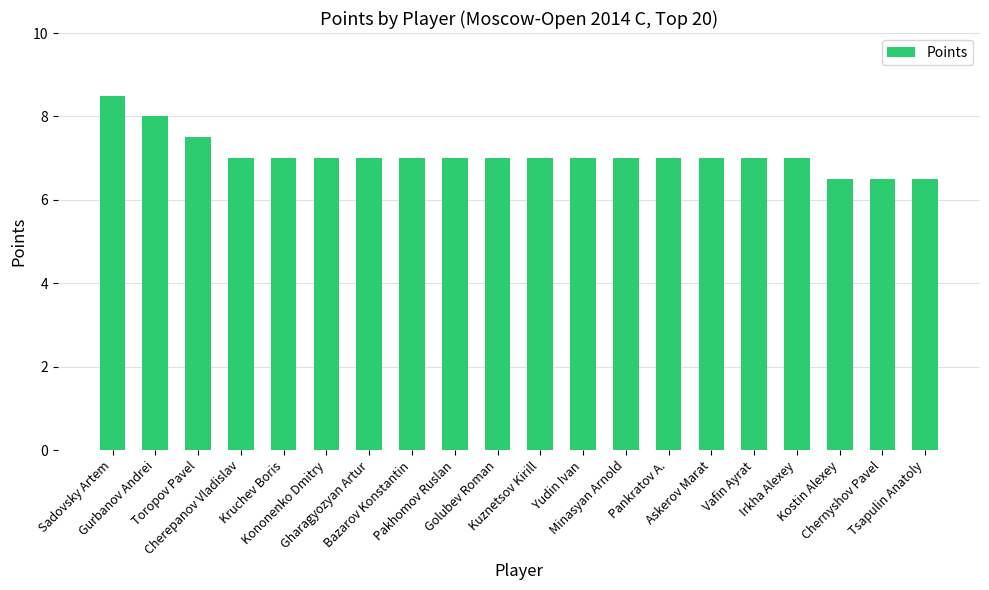

Count the number of data series in this chart.

1